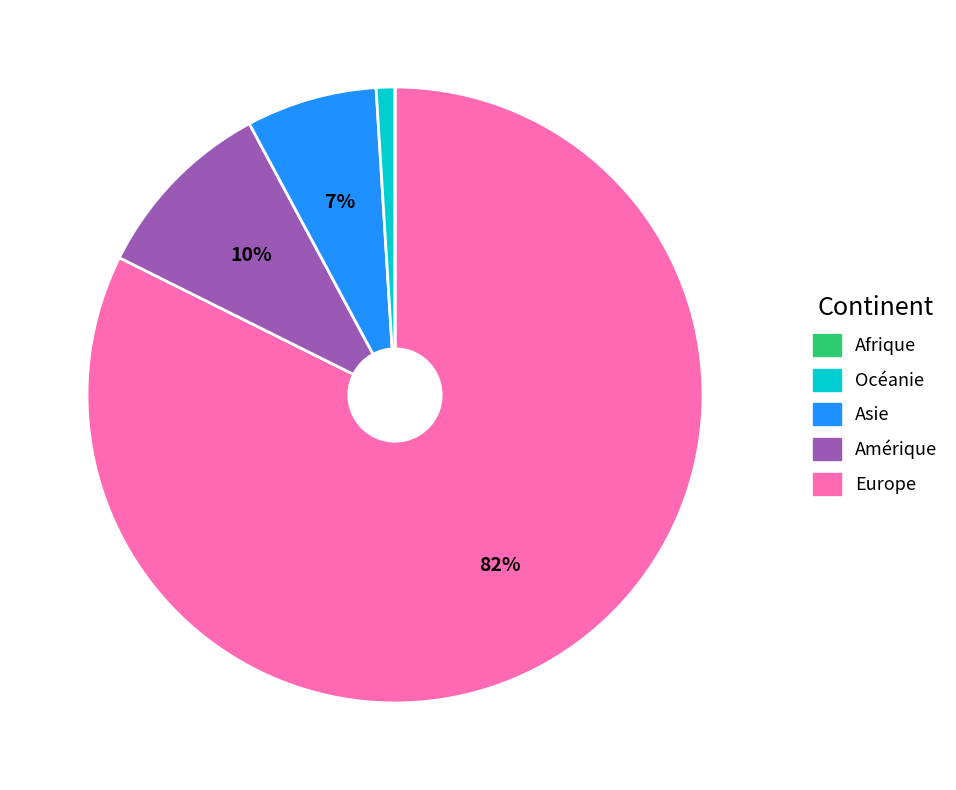

Is there any slice that represents more than half of the pie?

Yes